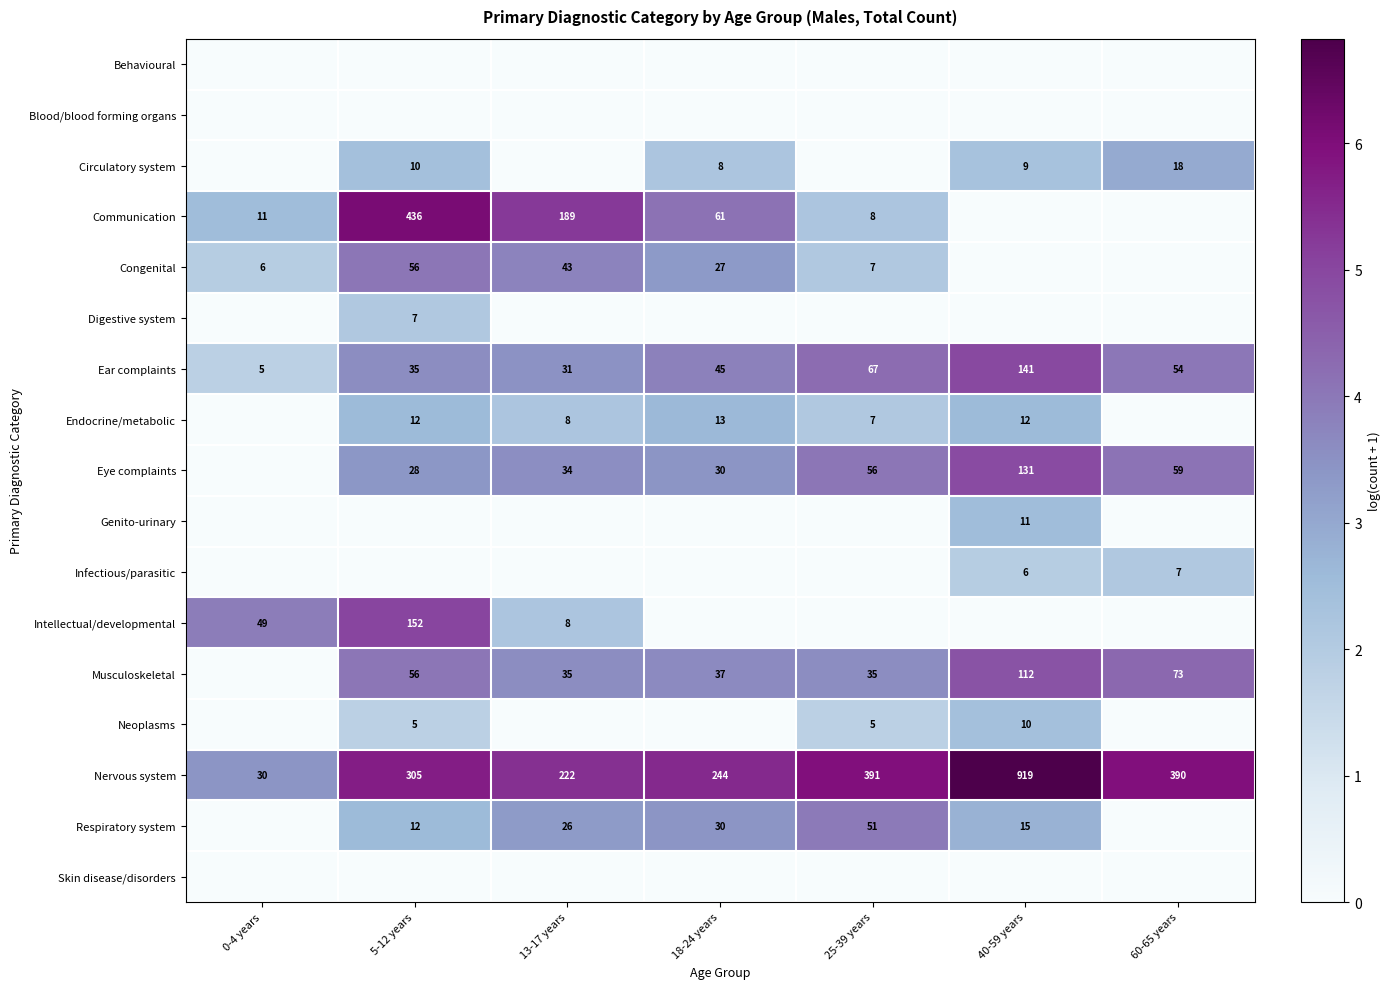

Is the value of Endocrine/metabolic at 13-17 years greater than the value of Respiratory system at 13-17 years?

No